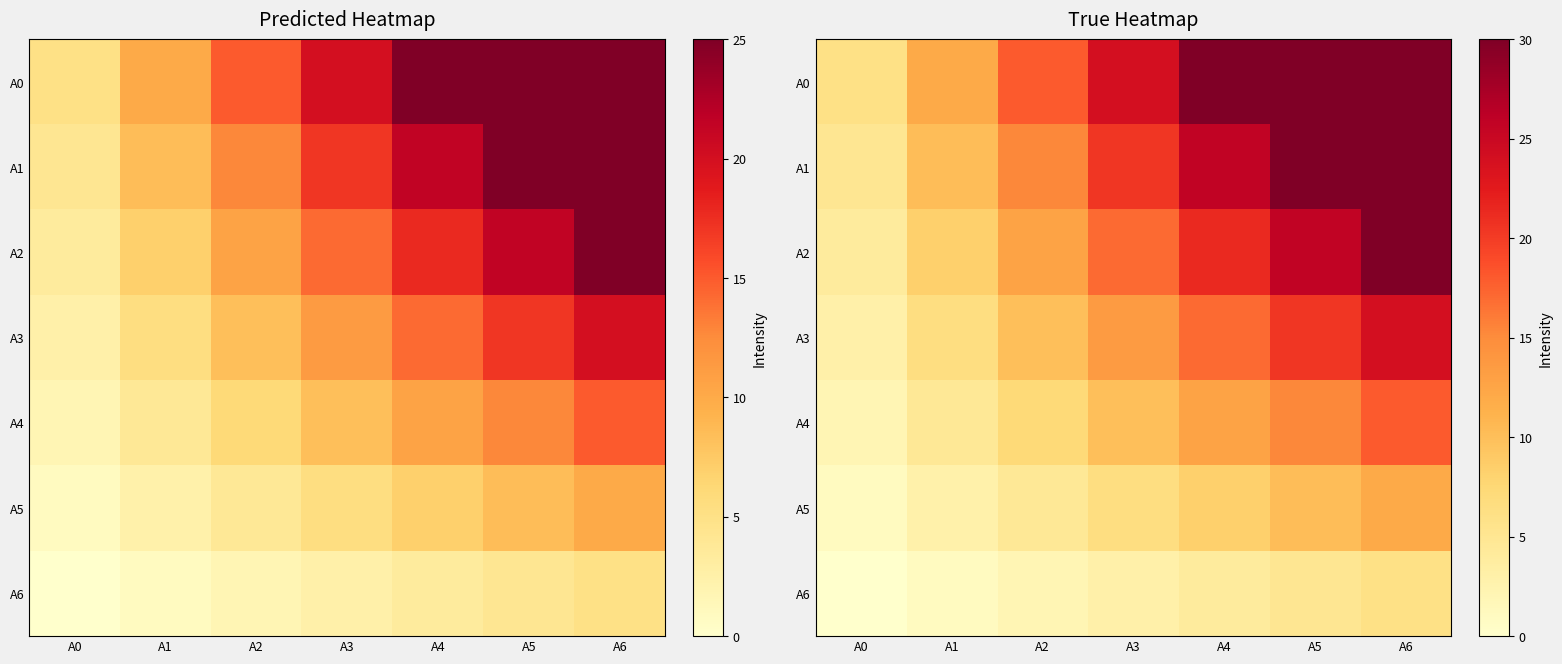

True or false: A6 has a value of 3.0 at A3.

True